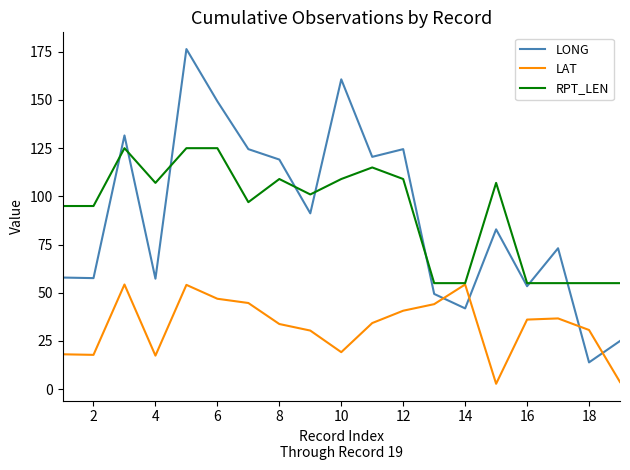

Rank the series by their maximum value, from highest to lowest.

LONG, RPT_LEN, LAT